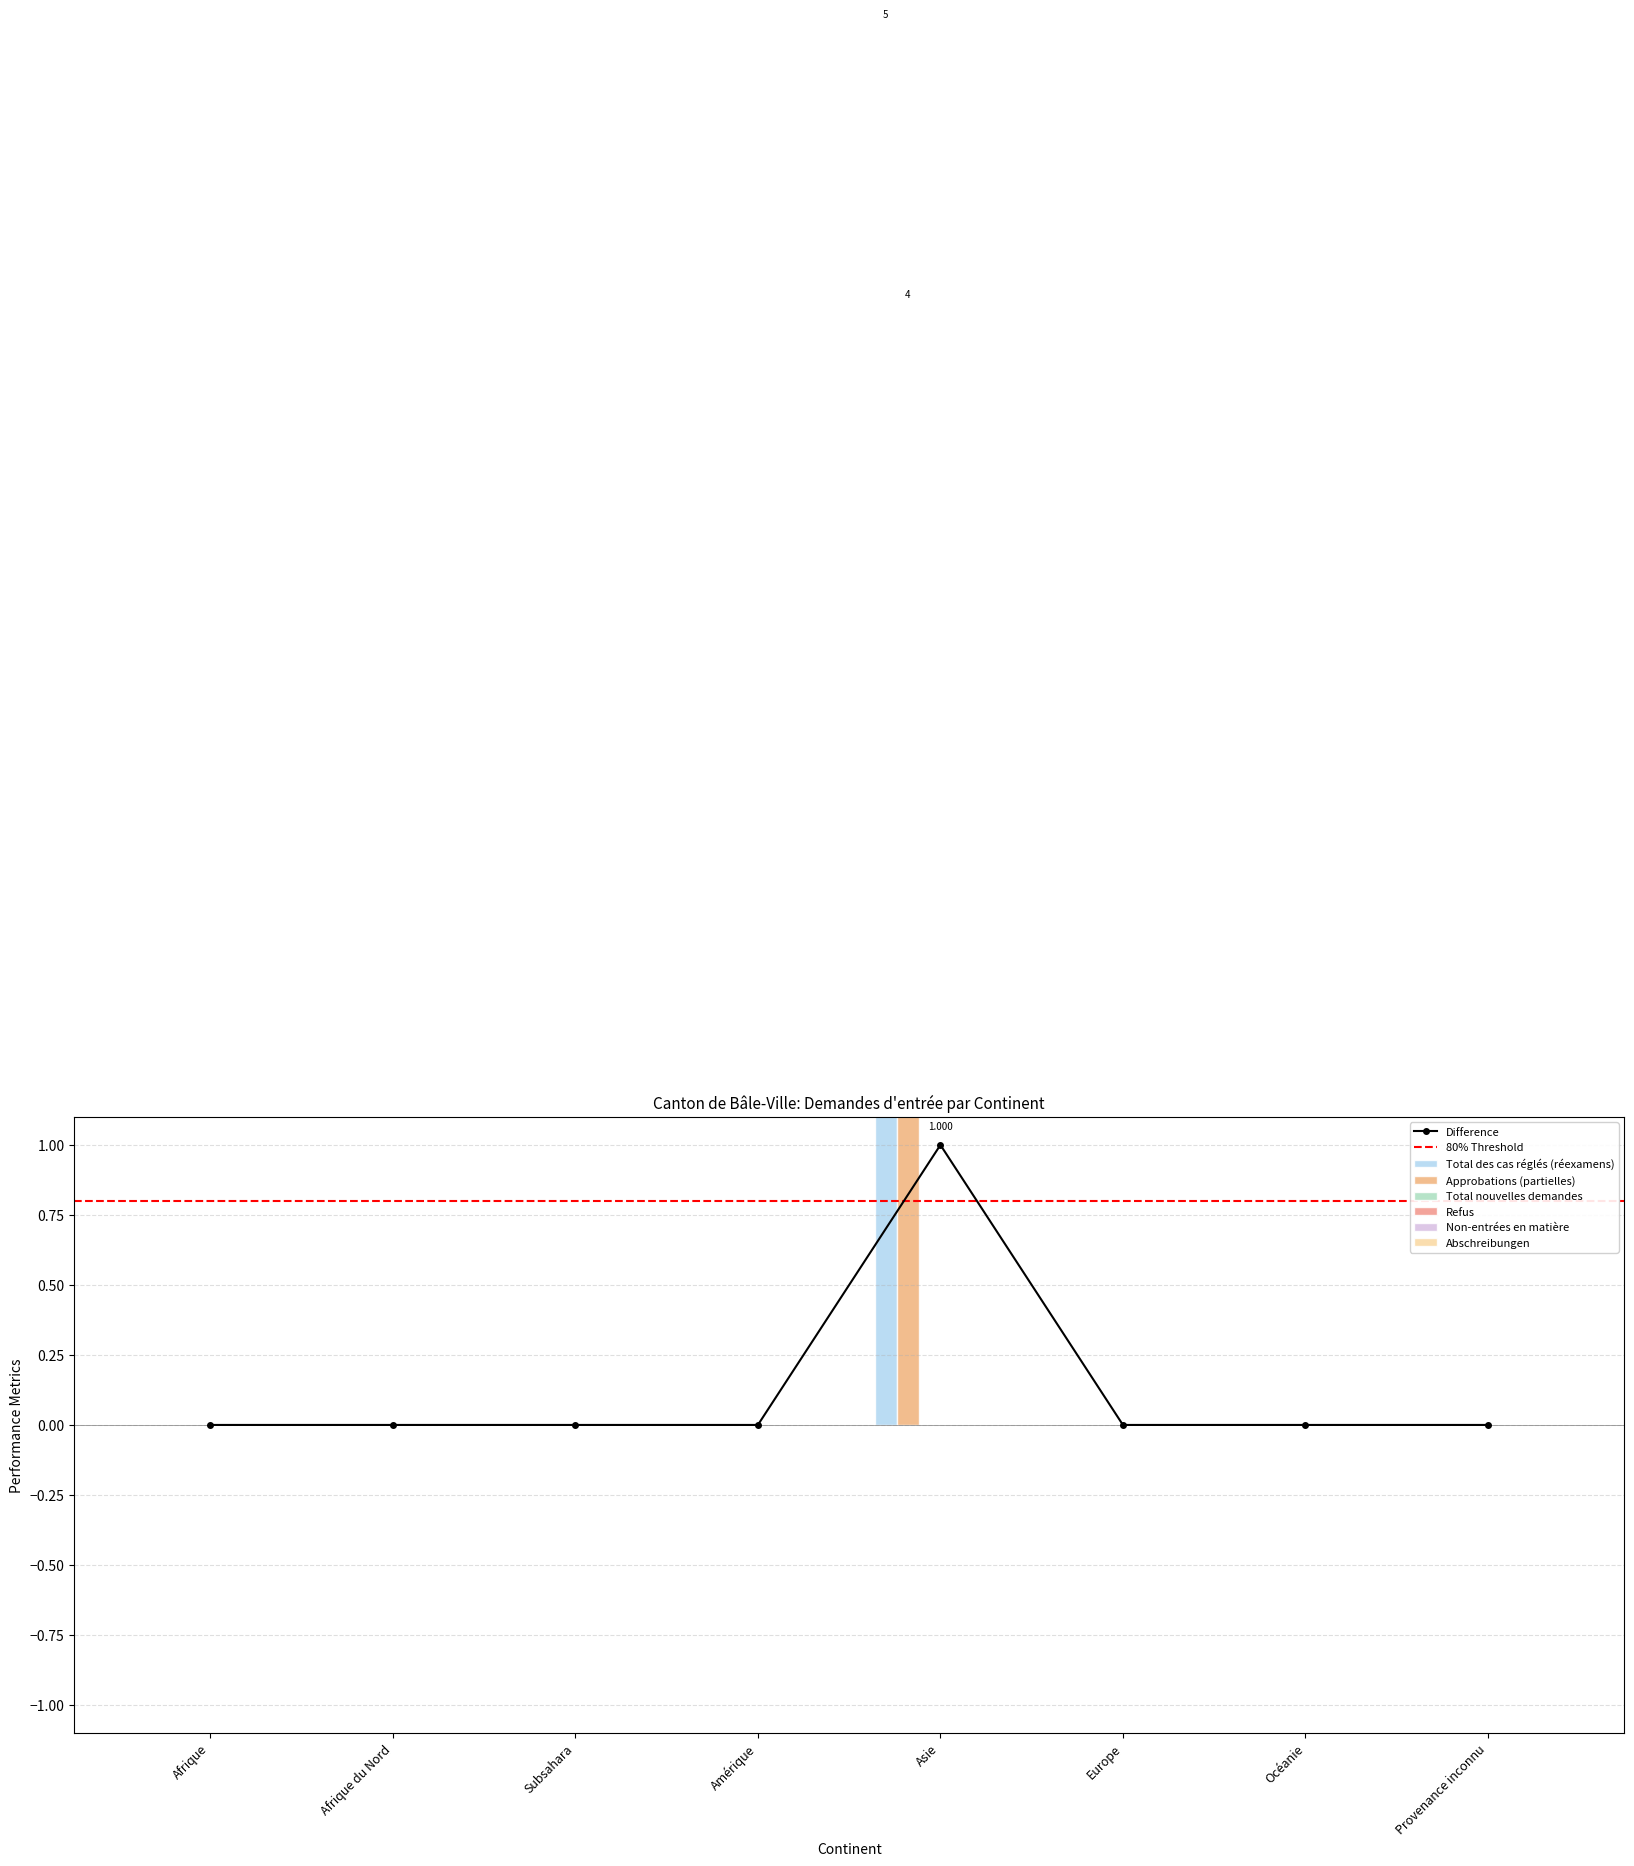

Are the bars horizontal?

No